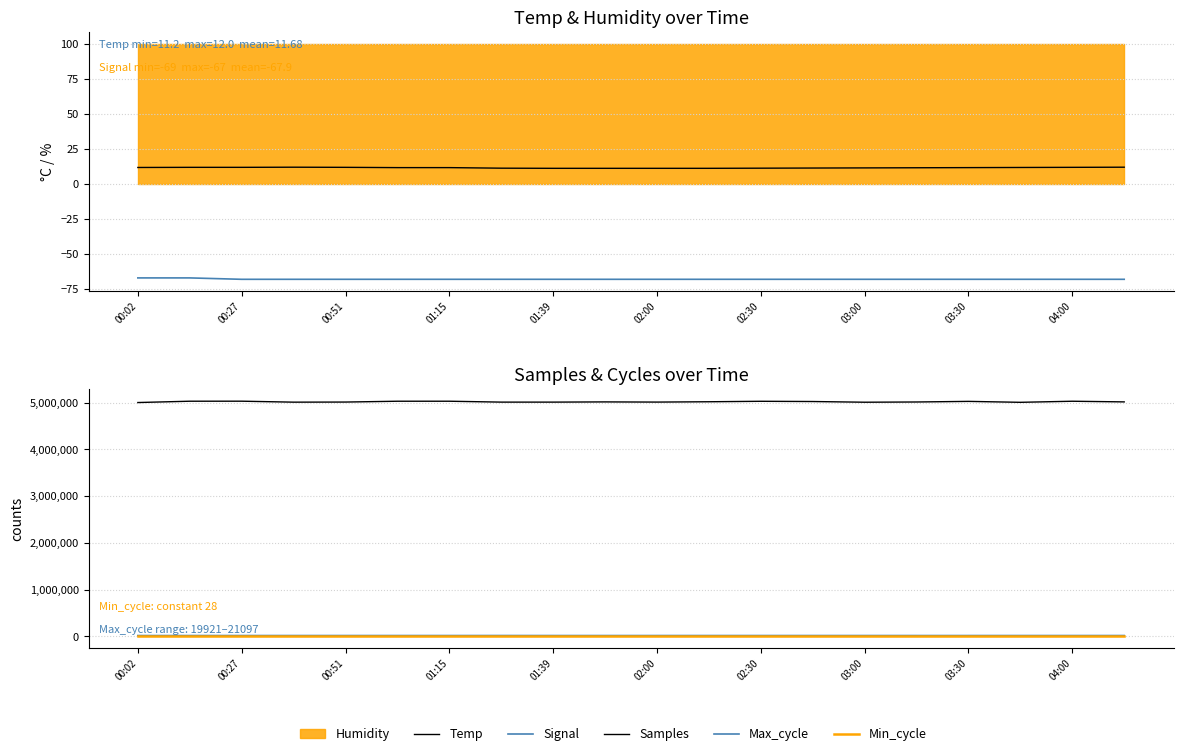

Reading left to right, extract all data points from this chart.

Temp: 11.8	11.9	11.9	12.0	11.9	11.7	11.7	11.3	11.2	11.2	11.2	11.2	11.3	11.4	11.5	11.6	11.7	11.8	11.9	12.0
Signal: -67.0	-67.0	-68.0	-68.0	-68.0	-68.0	-68.0	-68.0	-68.0	-68.0	-68.0	-68.0	-68.0	-68.0	-68.0	-68.0	-68.0	-68.0	-68.0	-68.0
Samples: 5003375.0	5031479.0	5032081.0	5011382.0	5013604.0	5031207.0	5031332.0	5012246.0	5012136.0	5016803.0	5013000.0	5020000.0	5030000.0	5025000.0	5010000.0	5015000.0	5028000.0	5008000.0	5031000.0	5017000.0
Max_cycle: 19921.0	19921.0	19983.0	20003.0	19929.0	19947.0	19921.0	20333.0	19929.0	19931.0	19932.0	19960.0	20050.0	19961.0	20051.0	19932.0	19921.0	19956.0	19921.0	20057.0
Min_cycle: 28.0	28.0	28.0	28.0	28.0	28.0	28.0	28.0	28.0	28.0	28.0	28.0	28.0	28.0	28.0	28.0	28.0	28.0	28.0	28.0